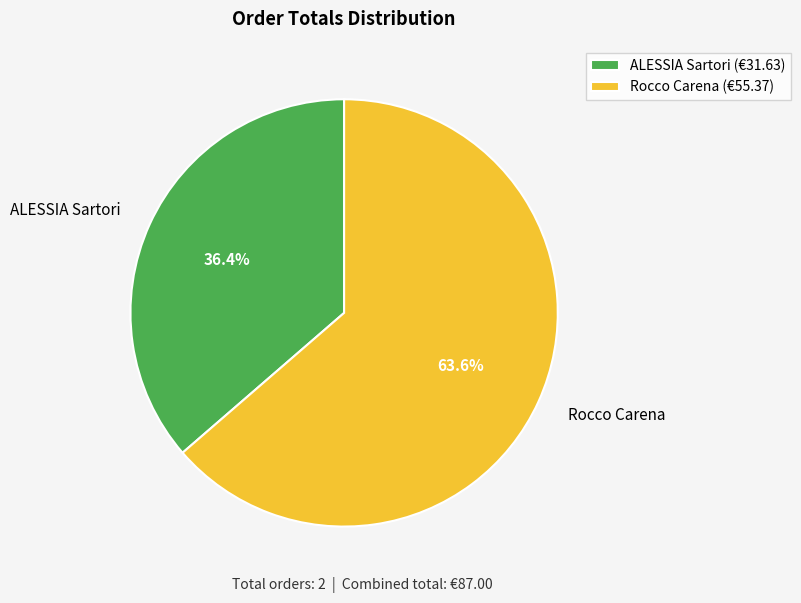

What is the ratio of the value at ALESSIA Sartori to the value at Rocco Carena?

0.6